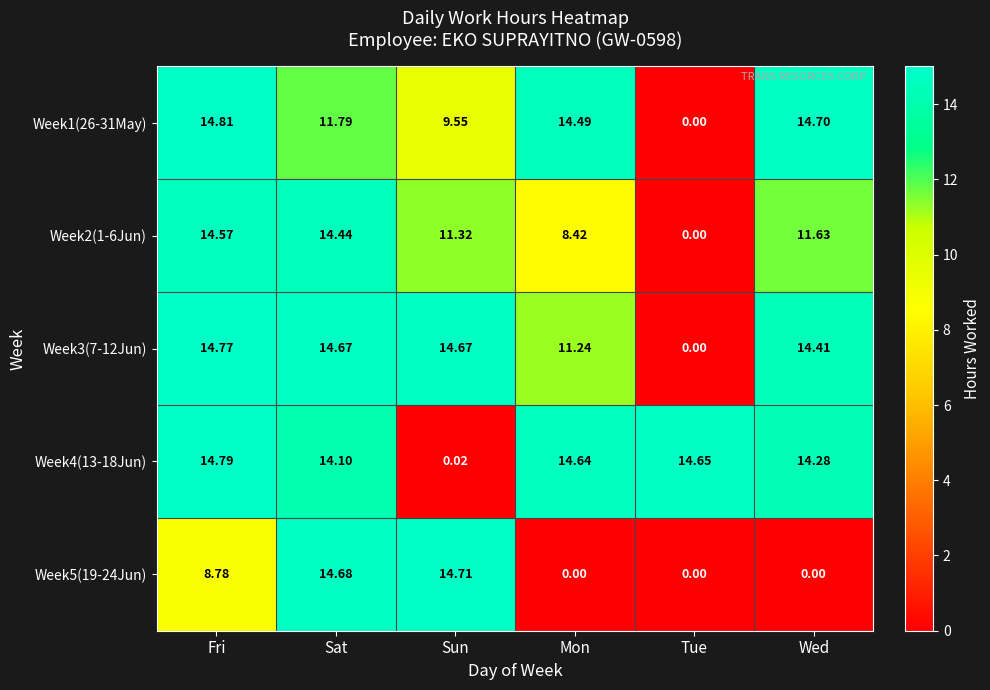

Which series has the largest total across all categories?

Week4(13-18Jun)